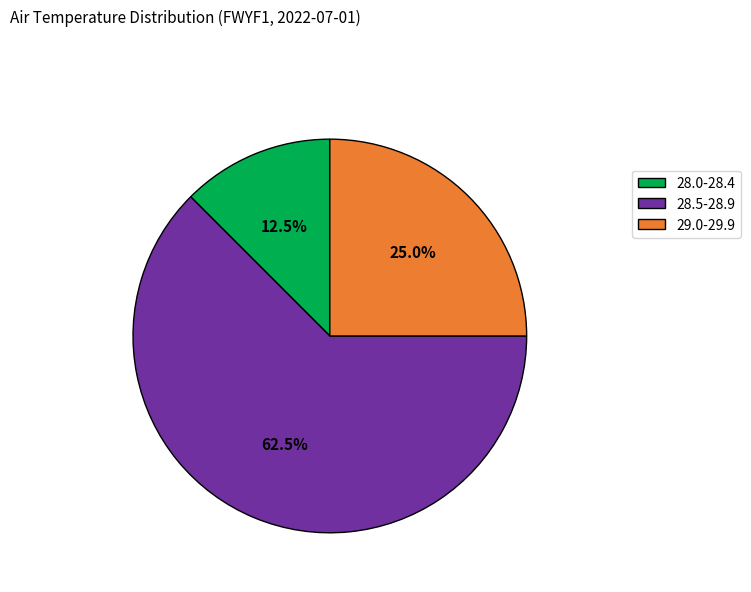

Is there any slice that represents more than half of the pie?

Yes